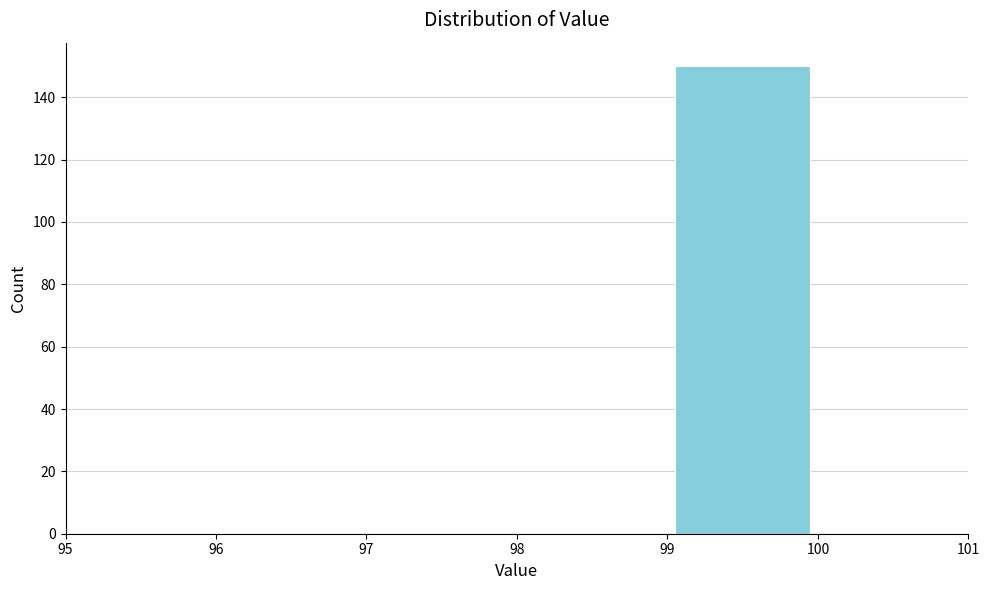

Reading left to right, list every bar in this chart as the range it spans on the x-axis followed by its height. The values are not printed on the chart, so give them approximately, as read against the axis.

95 to 96: 0
96 to 97: 0
97 to 98: 0
98 to 99: 0
99 to 100: 150
100 to 101: 0